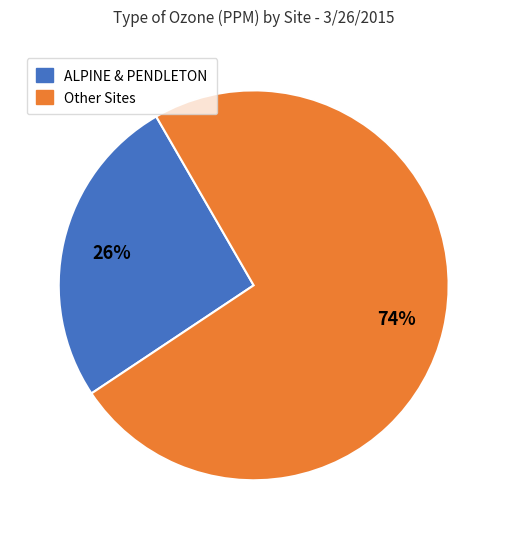

Is there a majority slice in this chart?

Yes